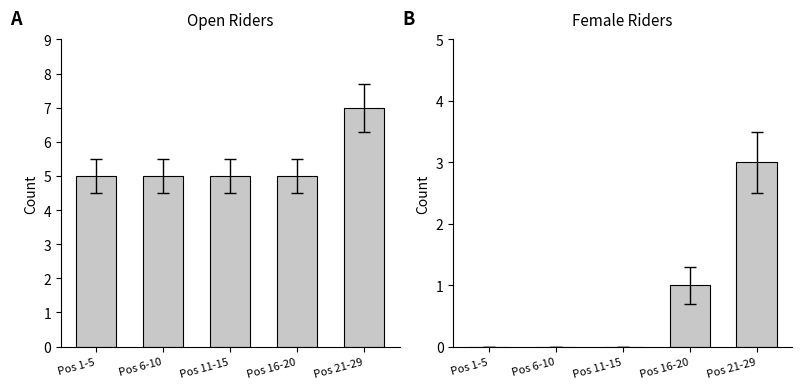

Count the Open values in the range 5 to 6.

4